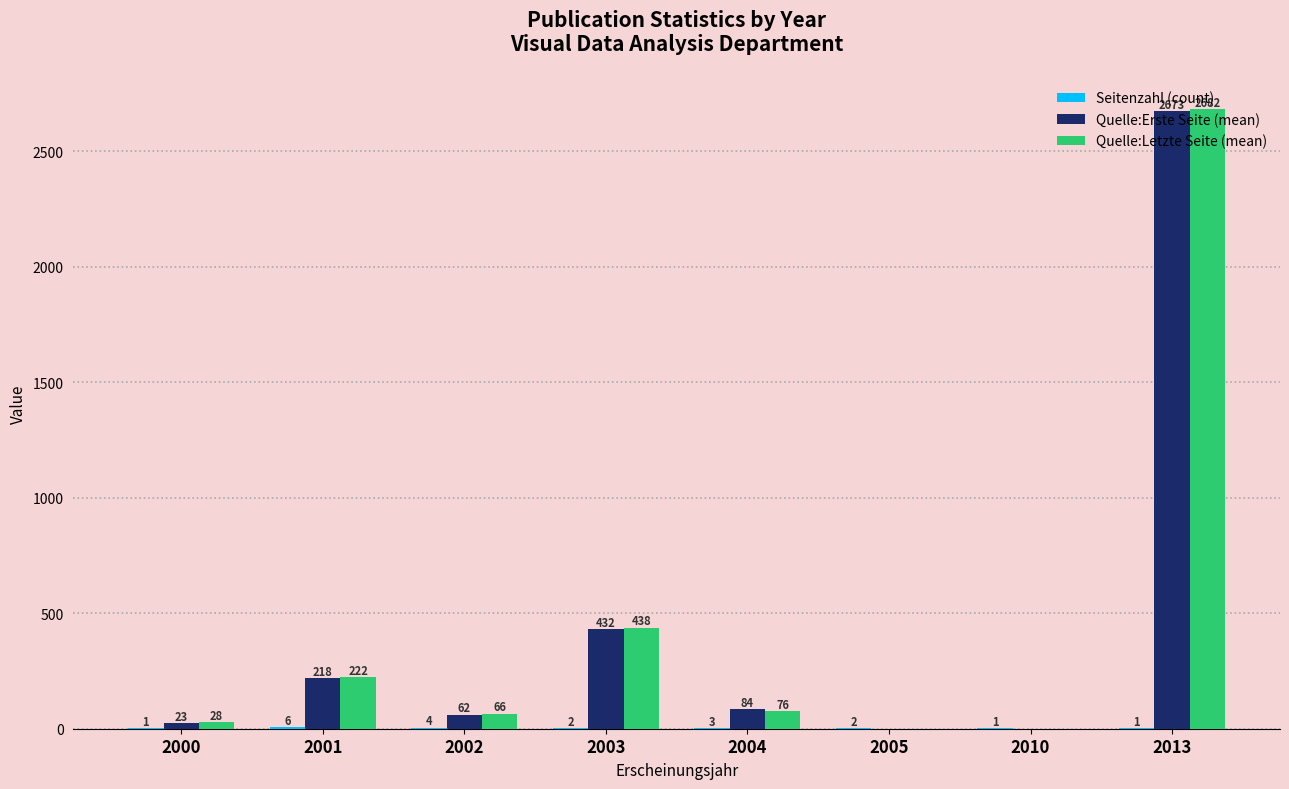

Count the number of categories in the chart.

8